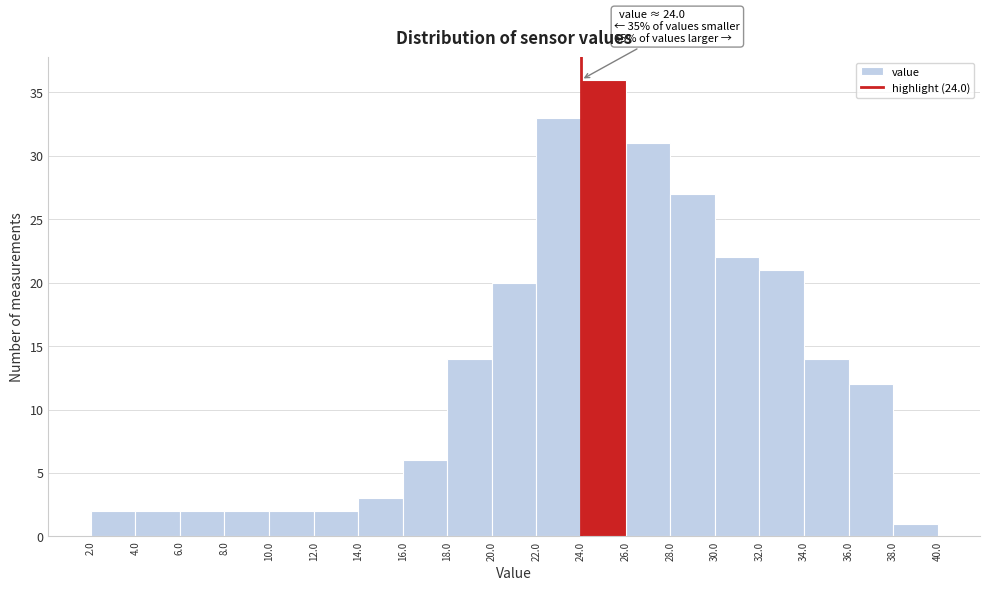

Which range on the x-axis has the tallest bar?

24.0 to 26.0